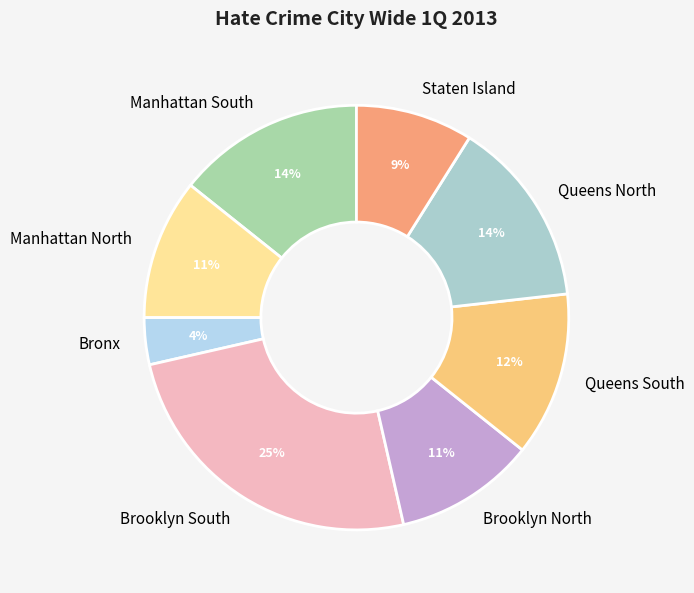

To the nearest percent, what is the average slice percentage?

12%